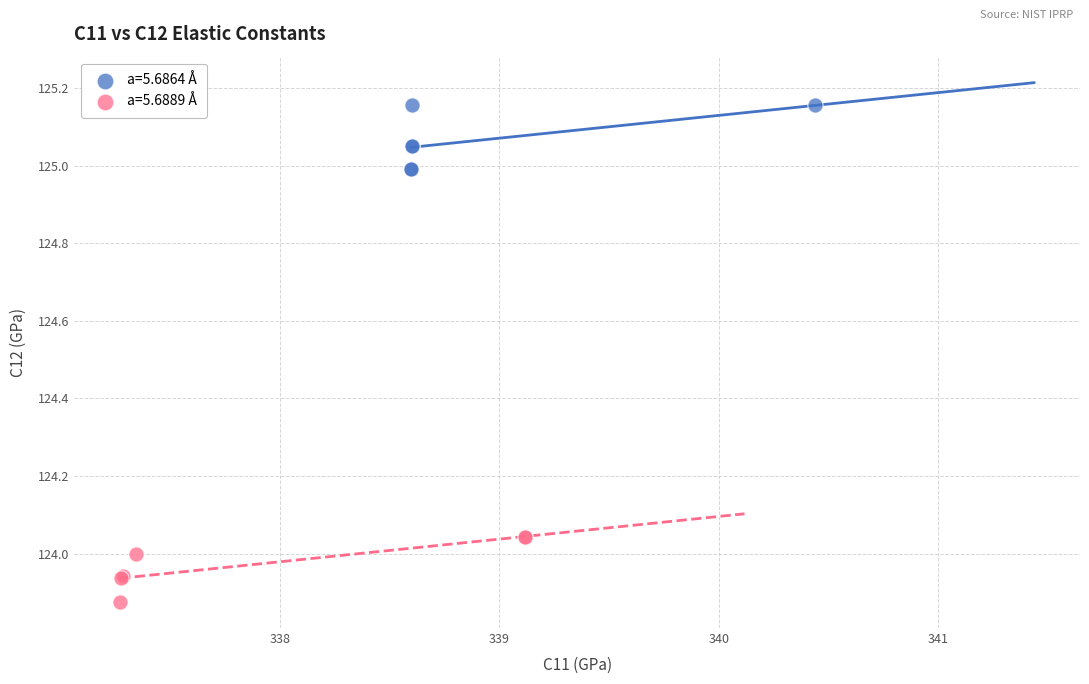

Which series reaches the maximum Y coordinate?

a=5.6864 Å